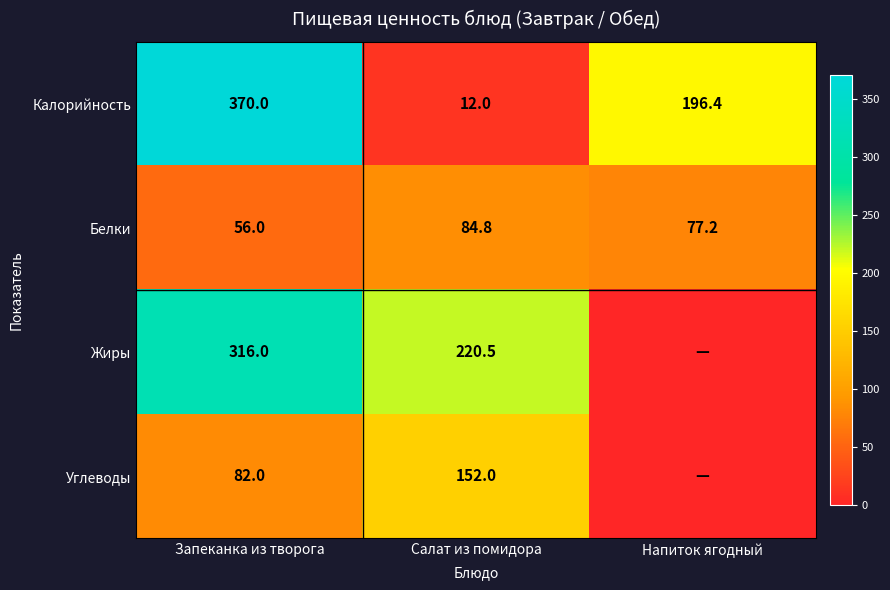

The Углеводы series shows 82.0 at Запеканка из творога. True or false?

True